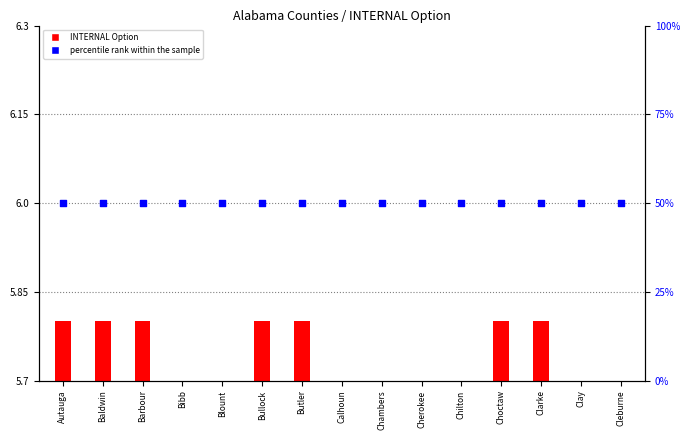

What are all the series names shown in the legend?

INTERNAL Option, percentile rank within the sample